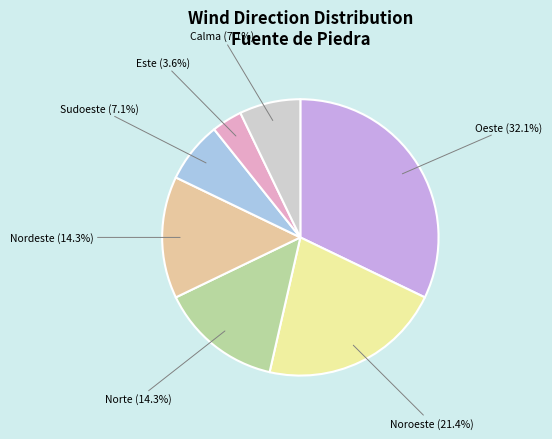

What is the smallest slice in the pie chart?

Este